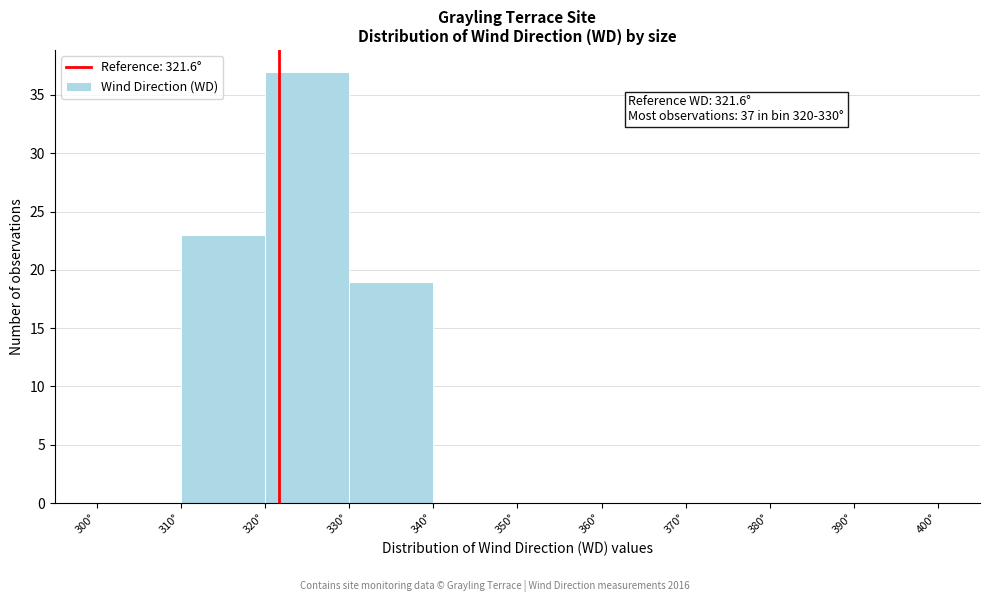

Over which range of the x-axis is the bar tallest?

320 to 330